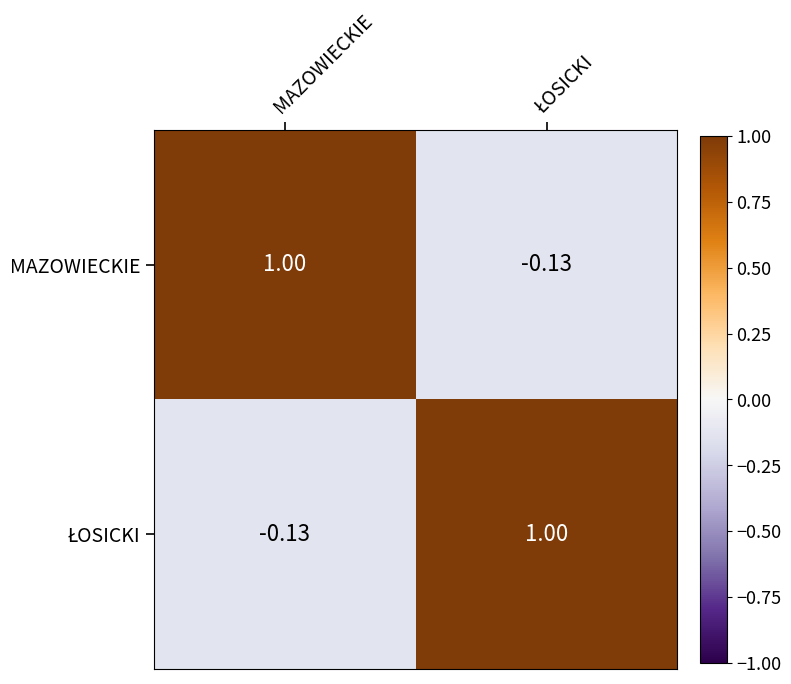

At which label does MAZOWIECKIE reach its peak?

MAZOWIECKIE